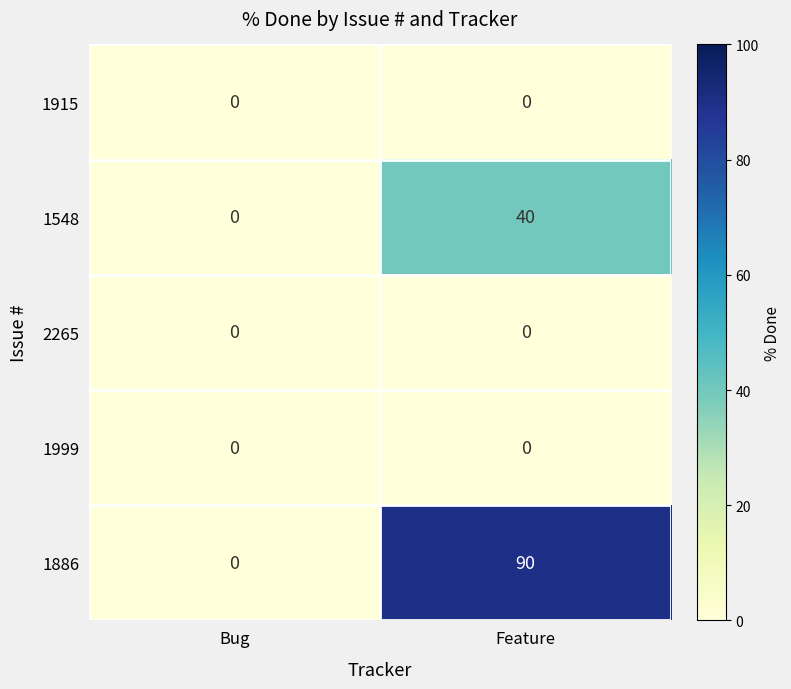

How many categories are shown in the chart?

2